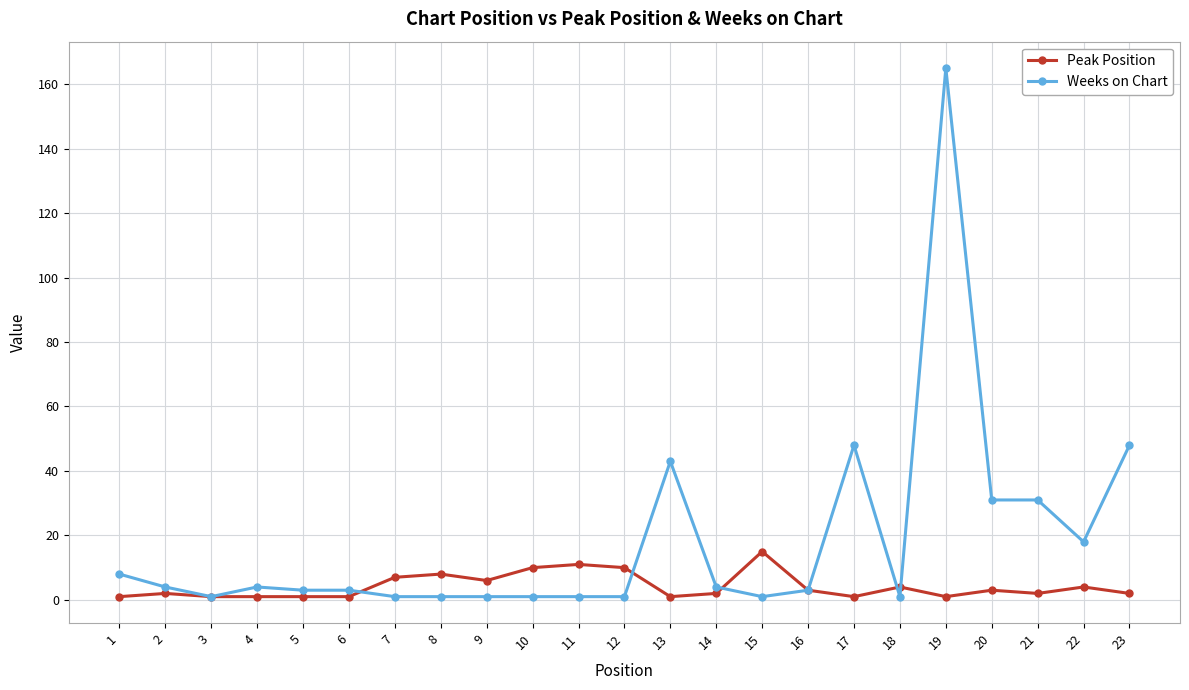

True or false: Peak Position and Weeks on Chart cross at least once.

True